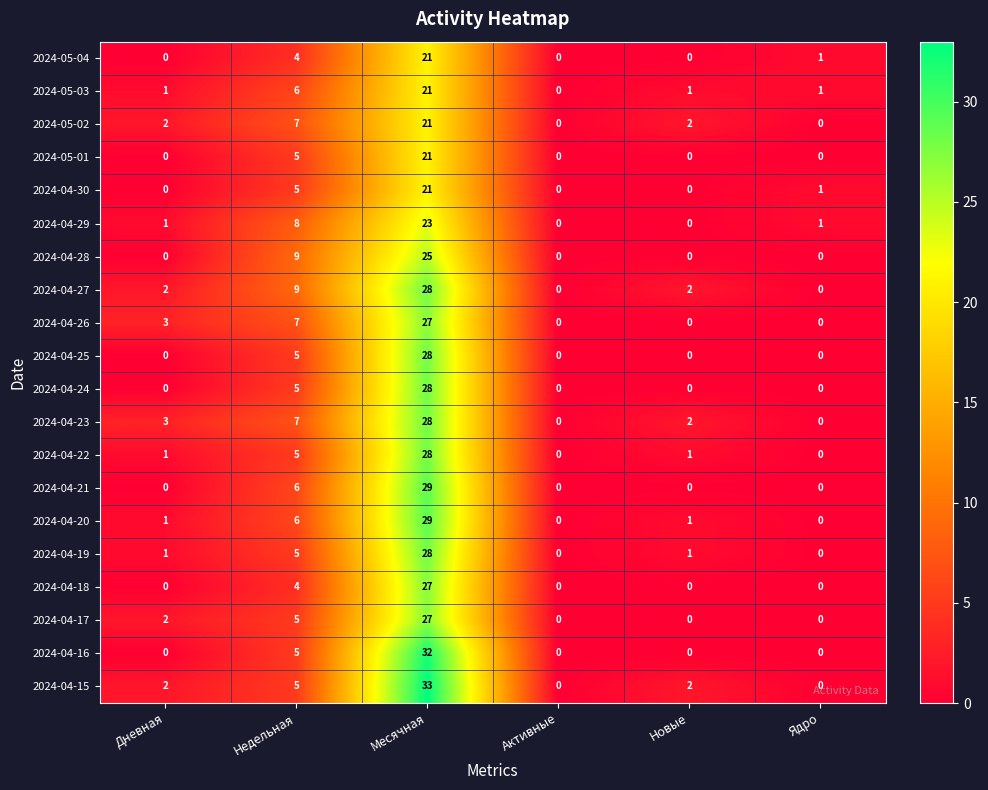

How many 2024-04-24 values are between 0 and 5?

5